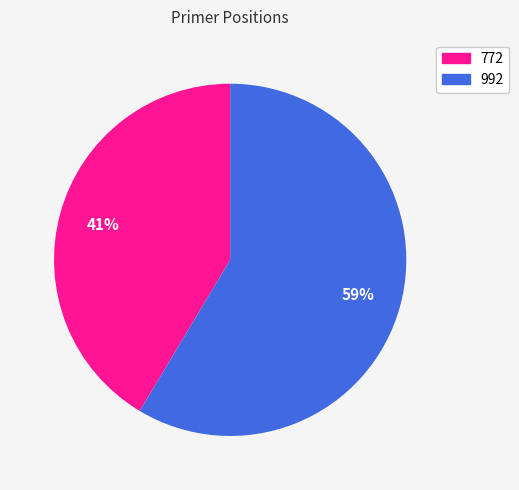

Is the sum of 772 and 992 greater than half?

Yes